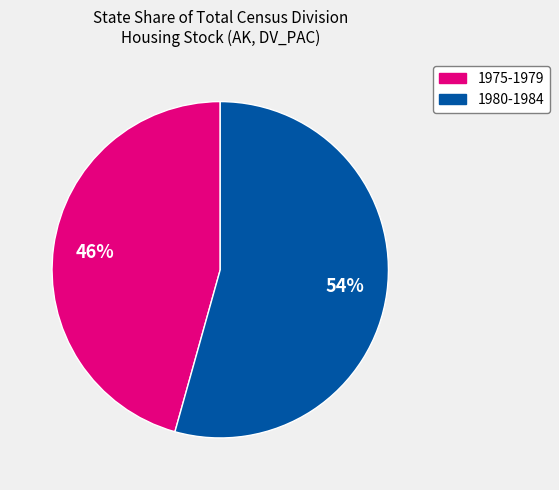

Does any single category account for the majority?

Yes